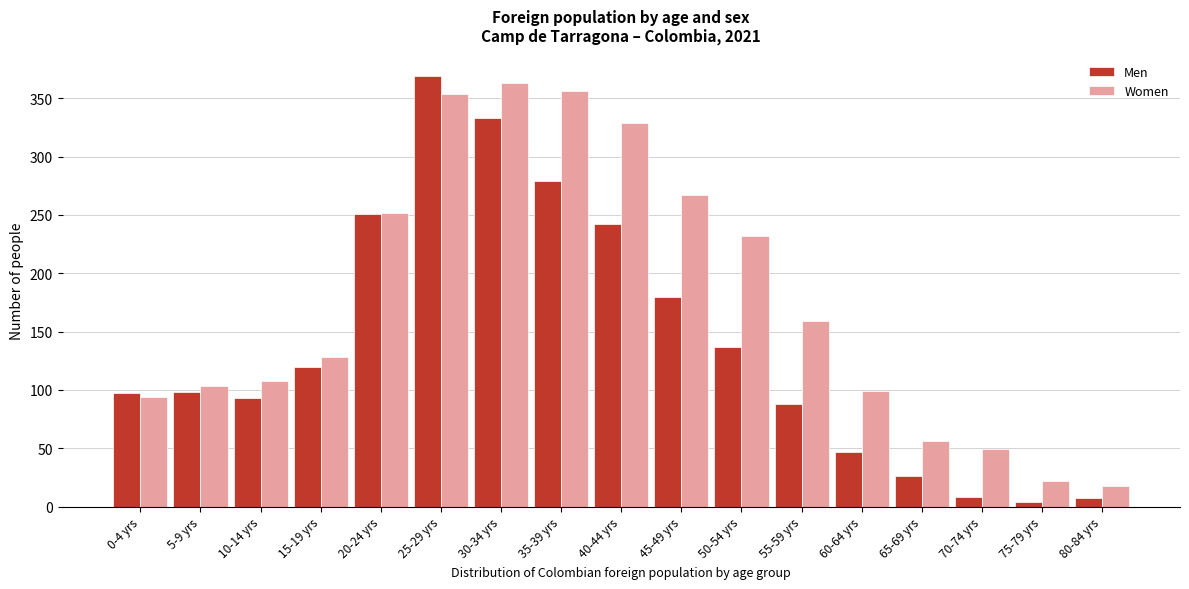

At which category is the sum across all series the highest?

25-29 yrs